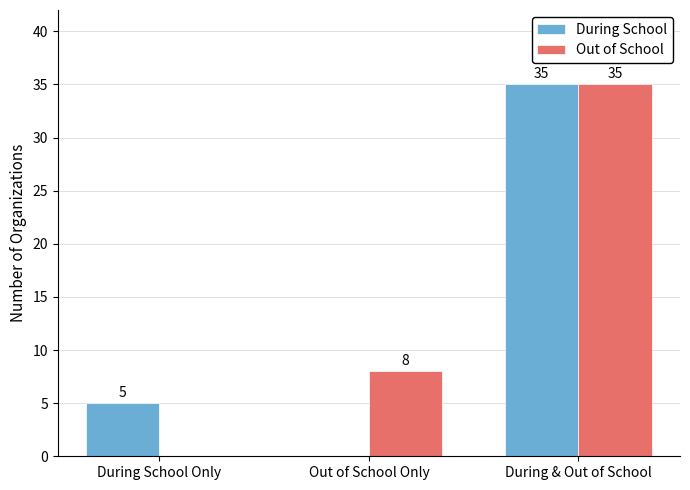

The value of Out of School at Out of School Only is 5. True or false?

False